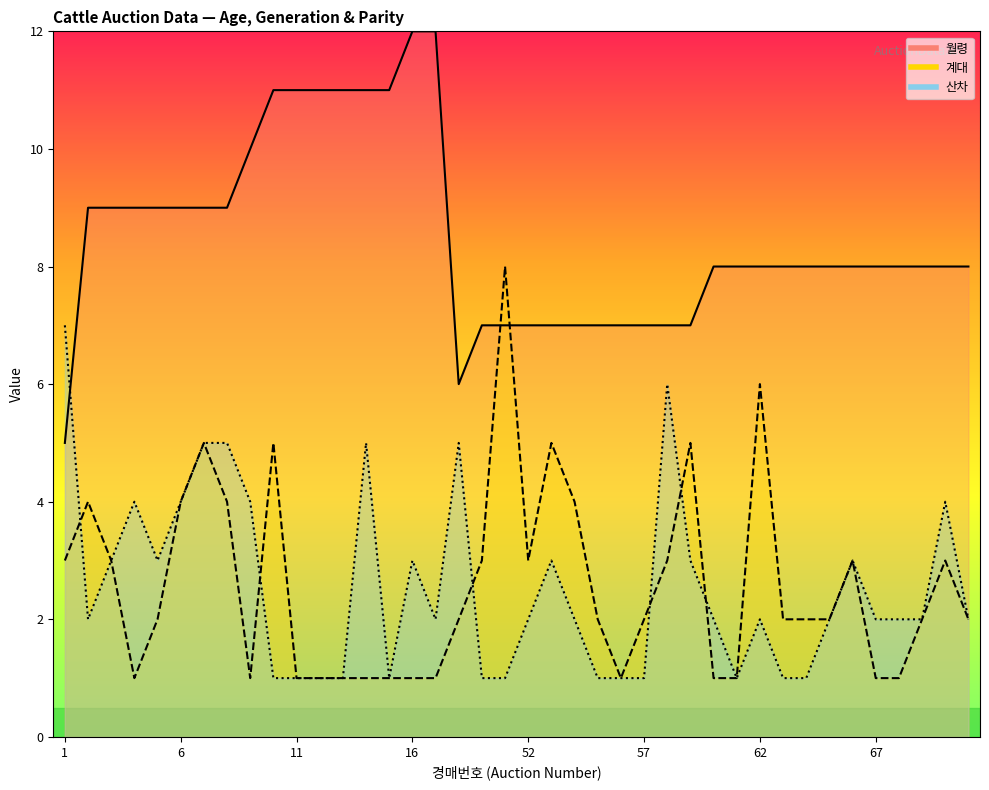

What is the difference between the maximum and minimum values in the 산차 series?

6